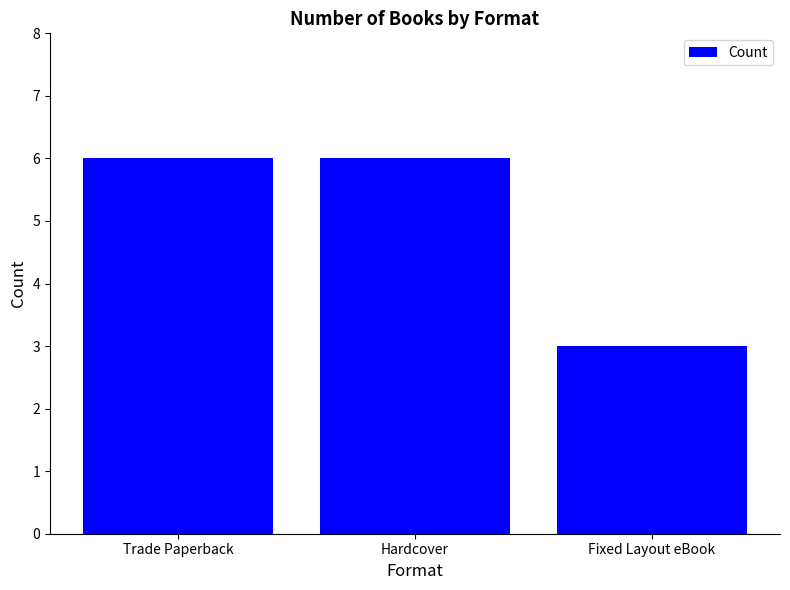

What is the difference between the maximum and minimum values?

3